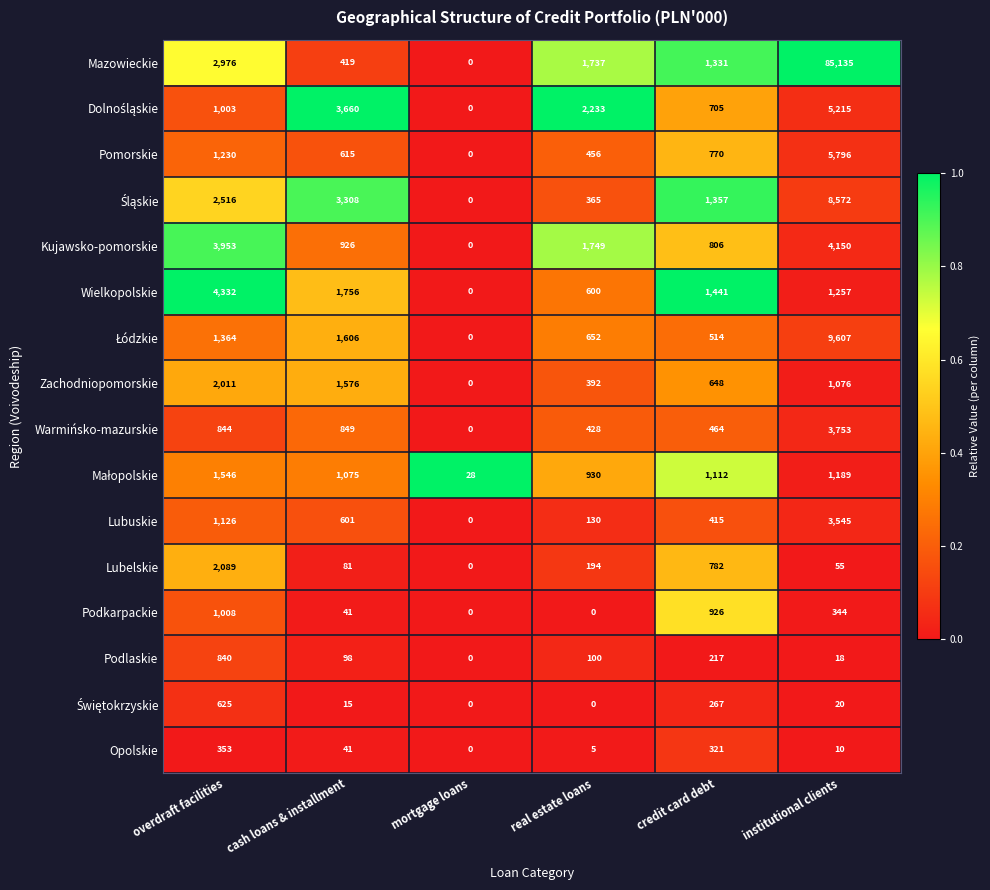

At which category is the sum across all series the highest?

institutional clients